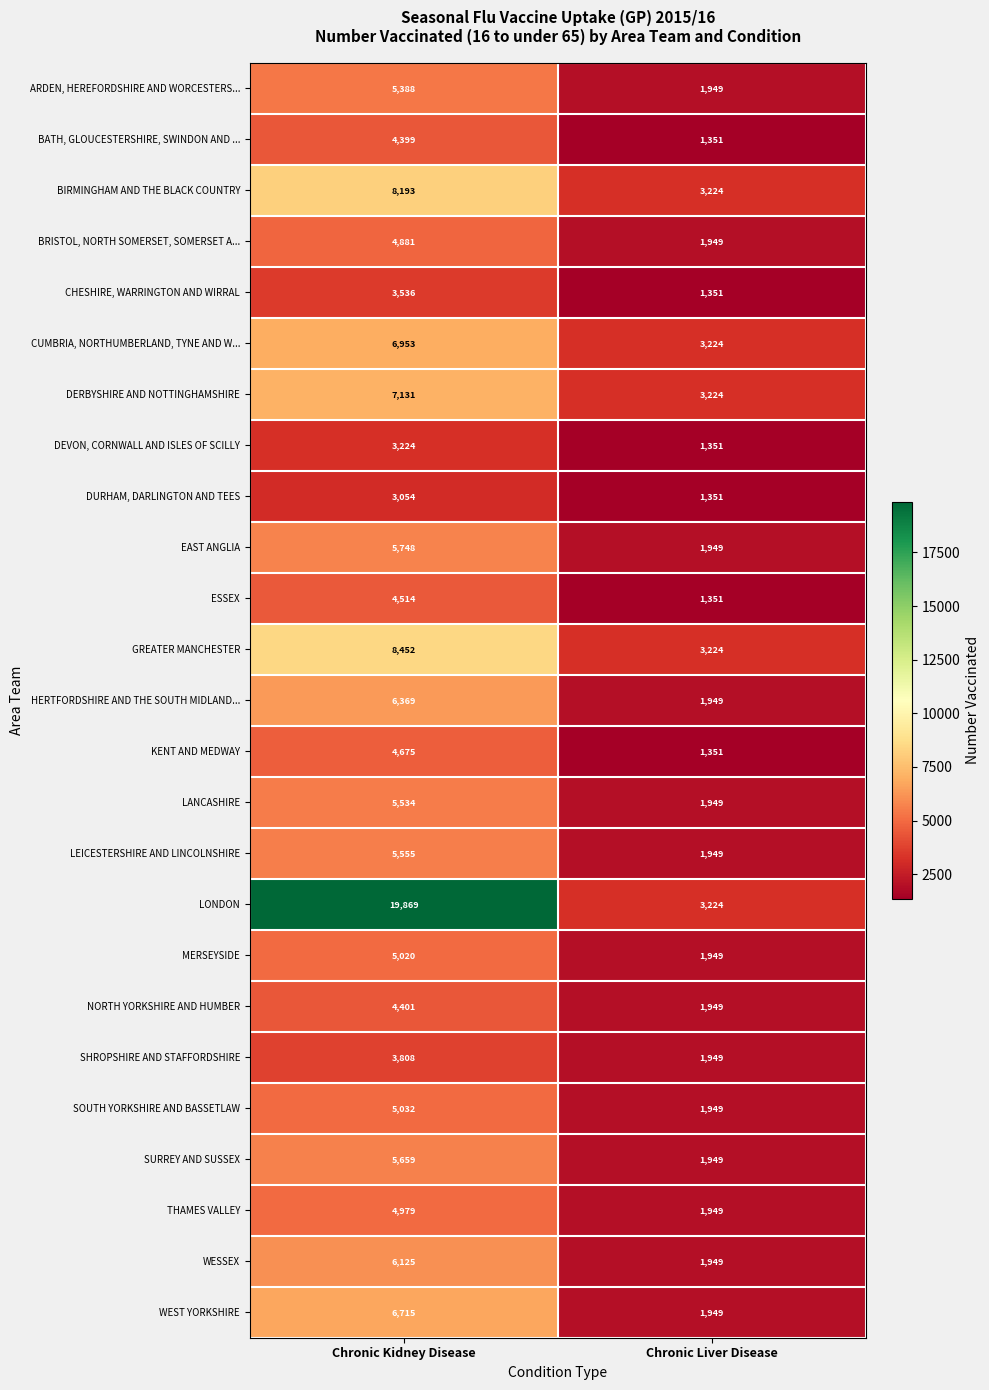

What is the approximate value of BIRMINGHAM AND THE BLACK COUNTRY at Chronic Kidney Disease, to the nearest 100?

8200